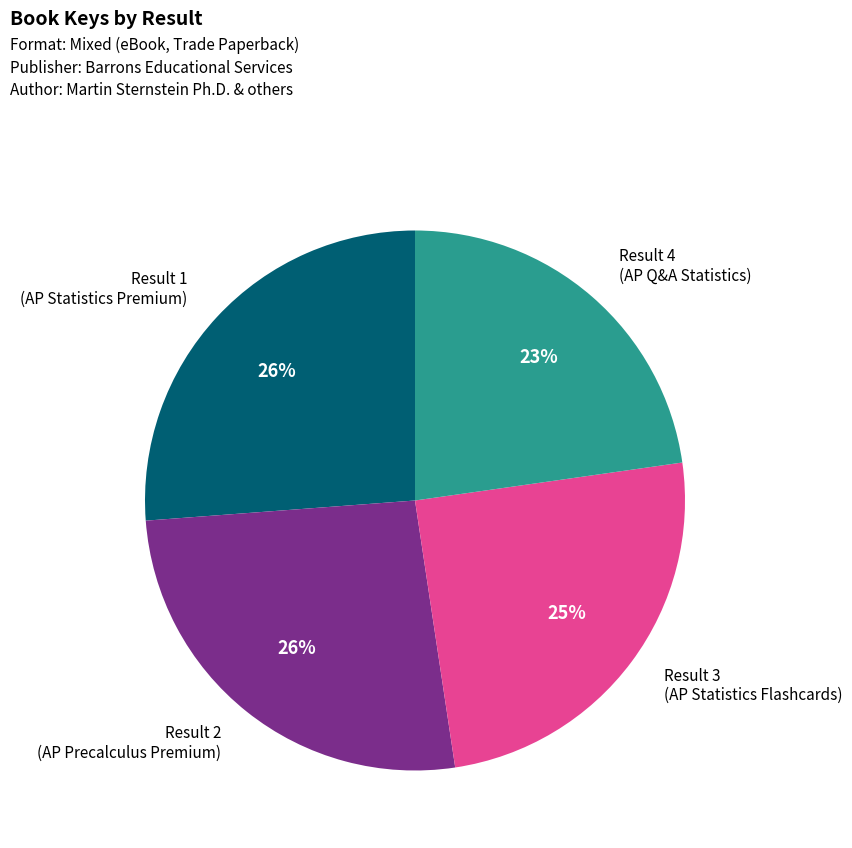

Which category has the smallest portion of the pie?

Result 4